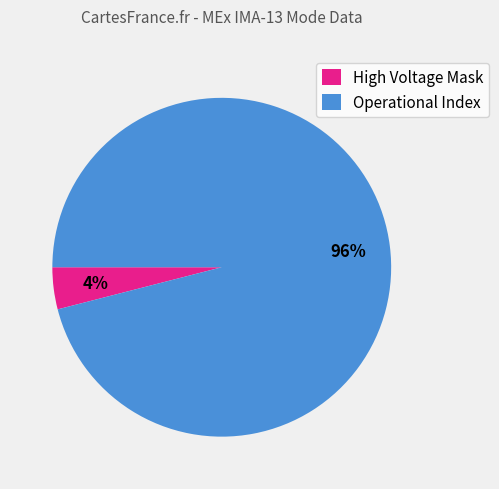

Combined, do Operational Index and High Voltage Mask account for over 50%?

Yes